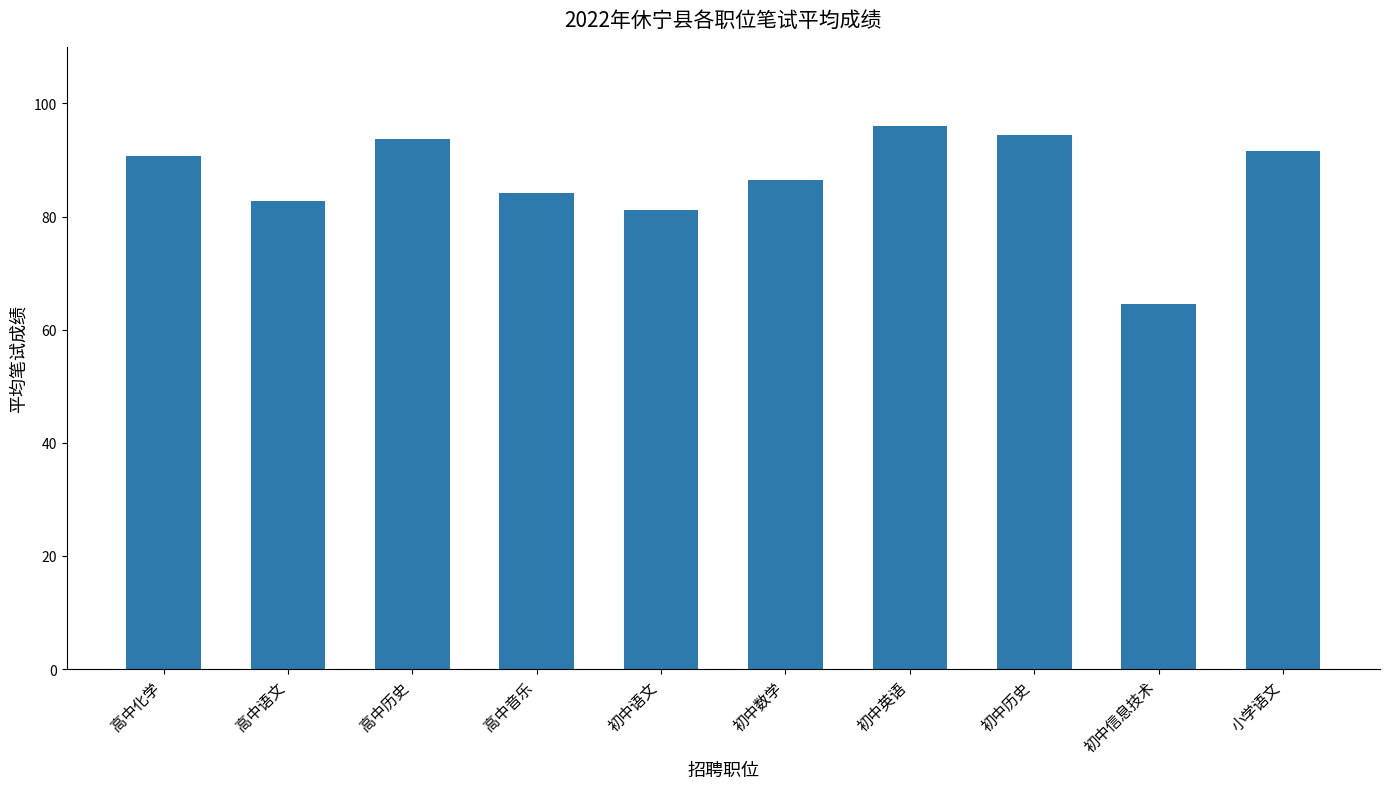

What value does the data have at 高中历史?

93.7